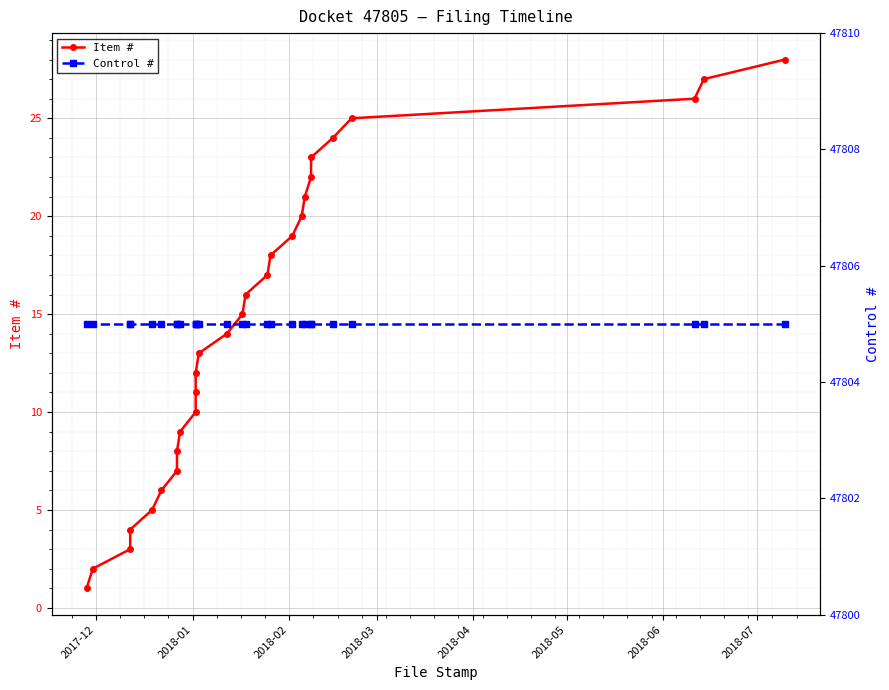

Which series has the largest range (max minus min)?

Item #